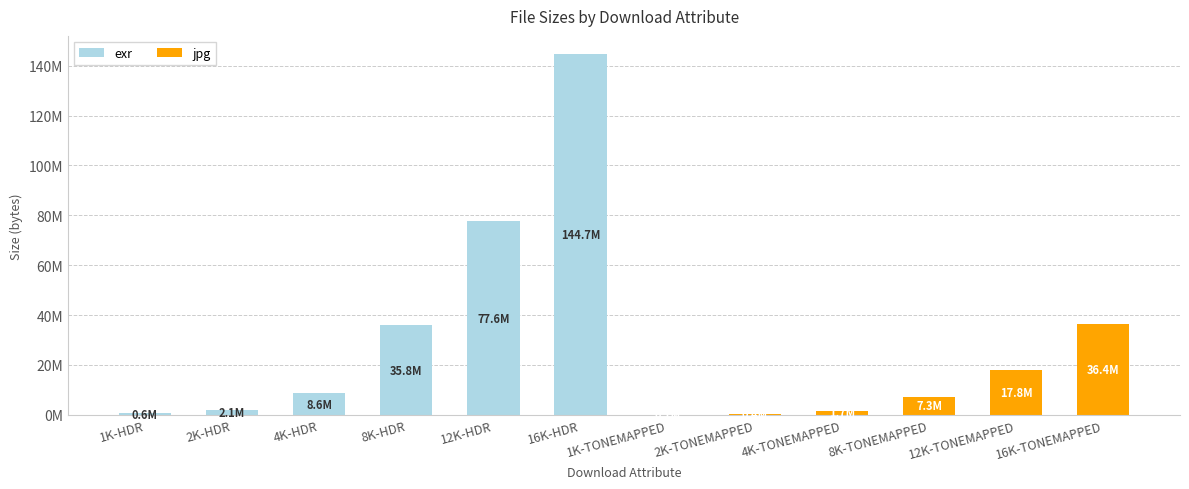

At which label is jpg closest to 18216959?

12K-TONEMAPPED